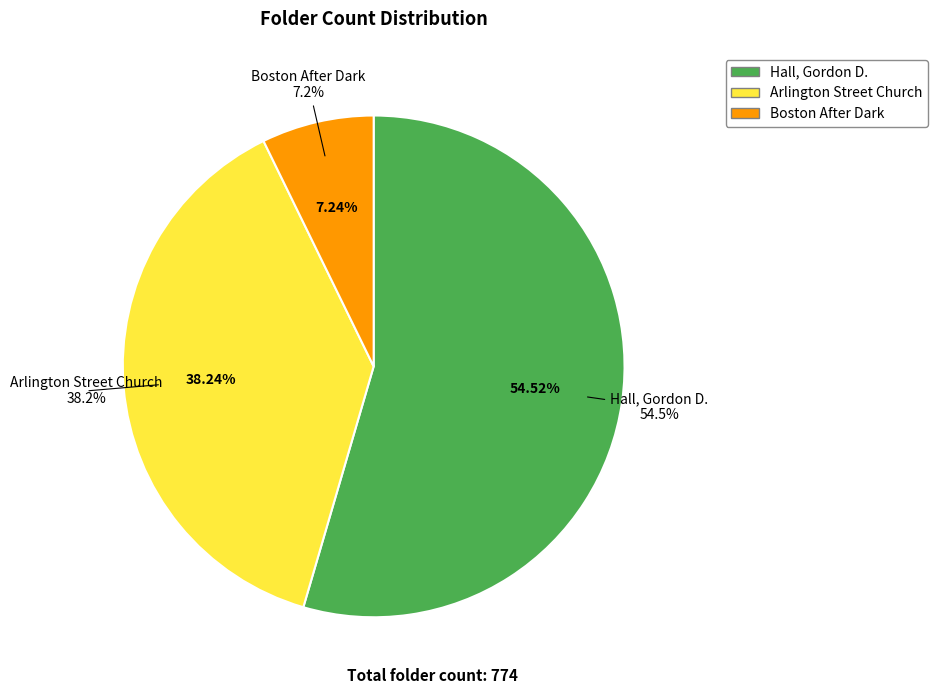

What is the smallest slice in the pie chart?

Boston After Dark